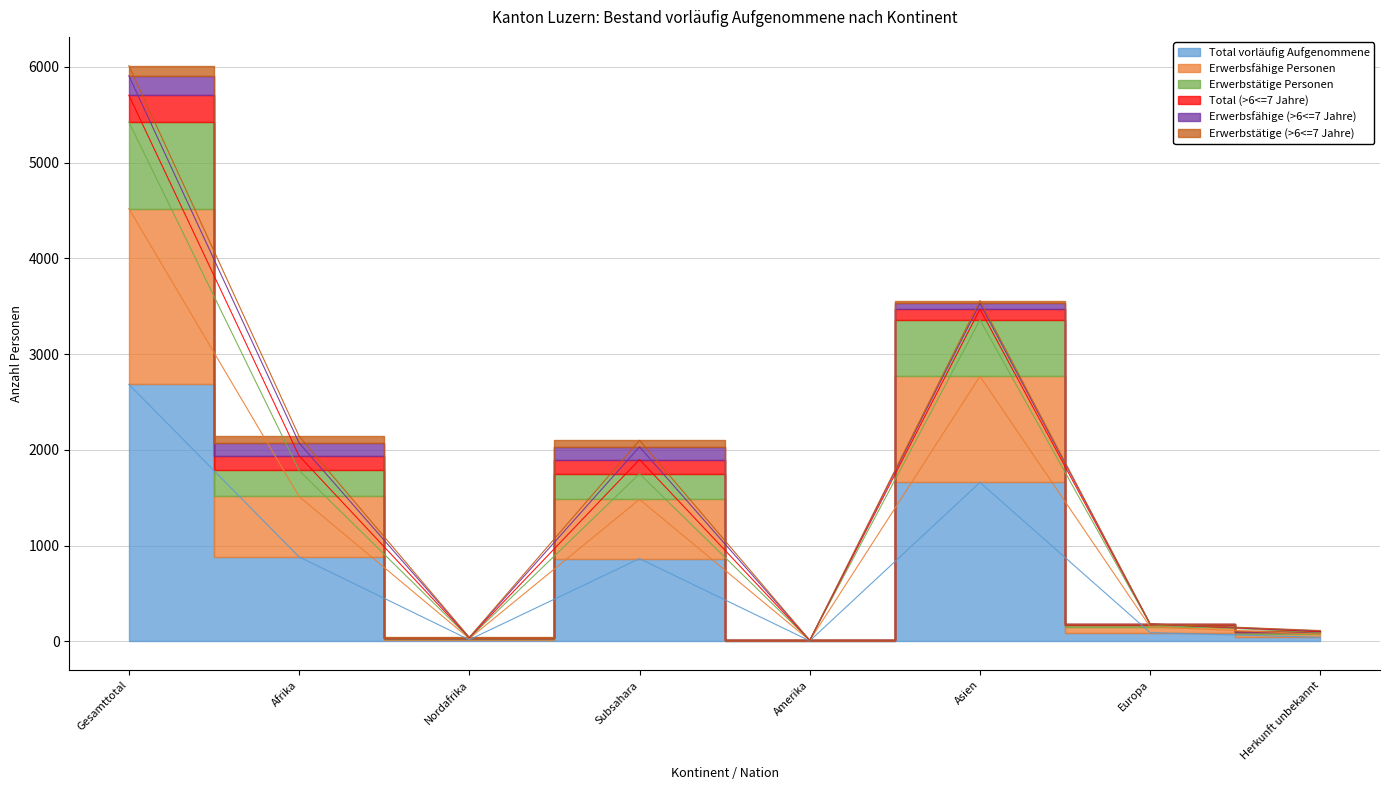

What value does the Erwerbstätige Personen series have at Nordafrika?

35